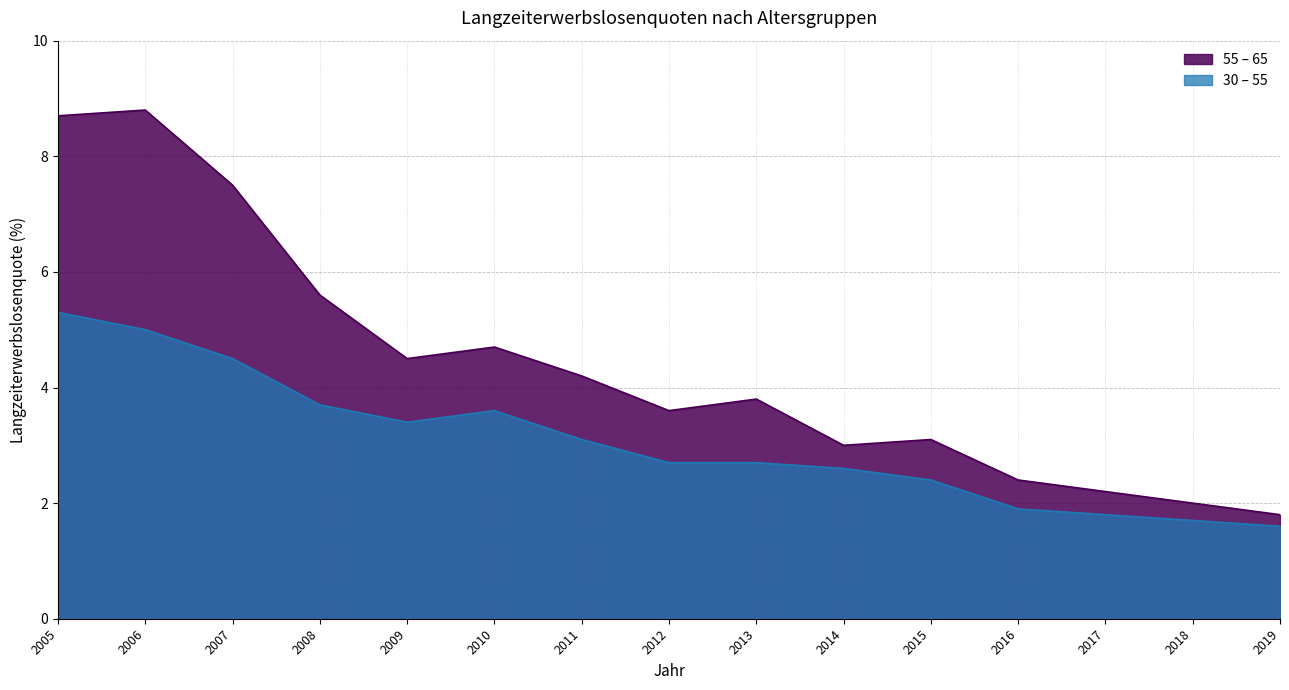

Where is 30 – 55 nearest to the value 3?

2011